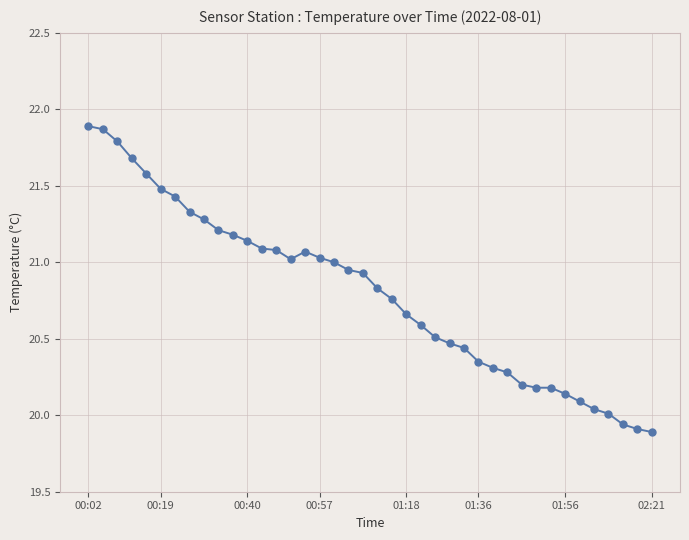

True or false: the data has more than 0 interior local peaks.

True